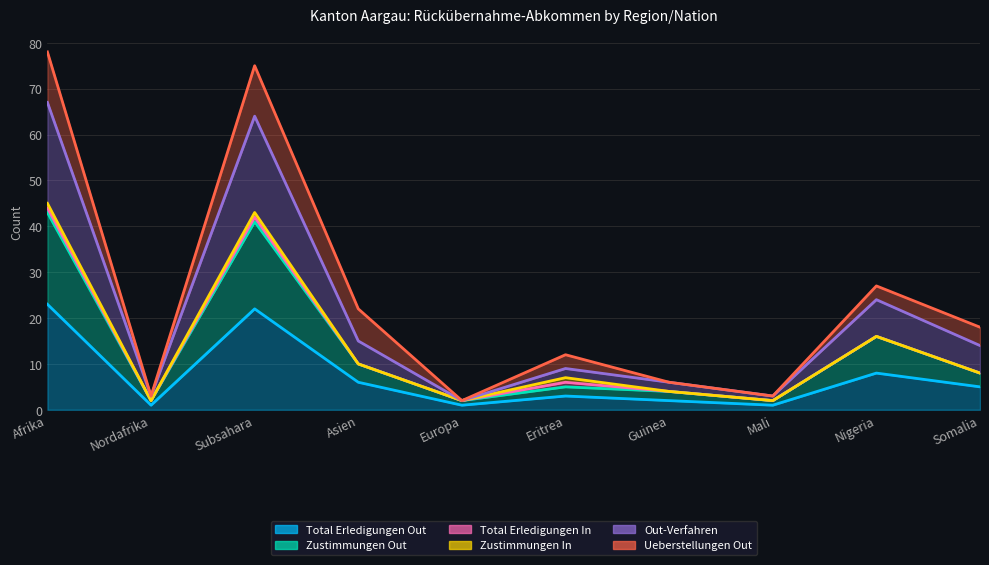

True or false: Out-Verfahren has more than 2 points higher than both neighbors.

True